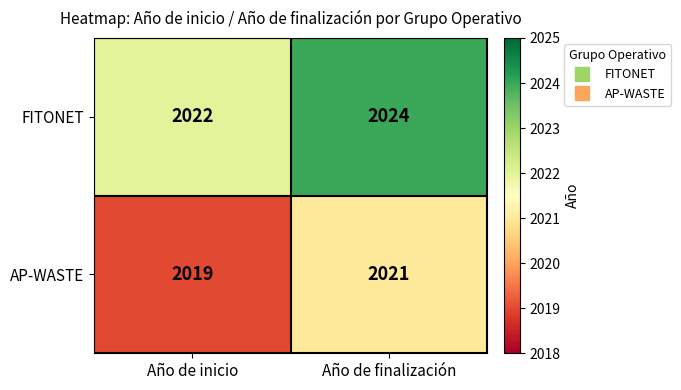

What is the spread (max minus min) of values at Año de finalización?

3